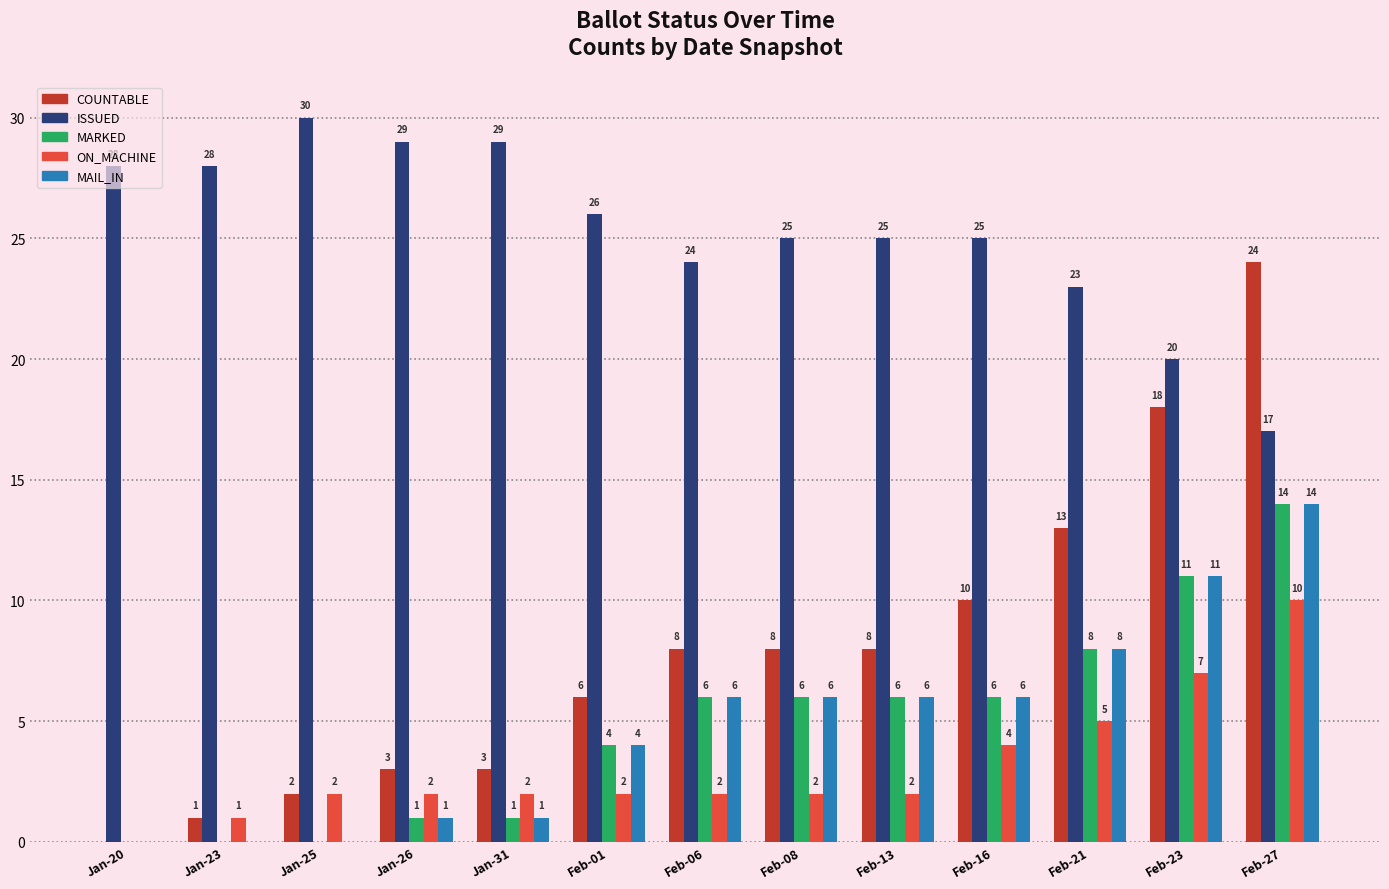

Reading left to right, transcribe all the data shown in this chart.

COUNTABLE: 0	1	2	3	3	6	8	8	8	10	13	18	24
ISSUED: 28	28	30	29	29	26	24	25	25	25	23	20	17
MARKED: 0	0	0	1	1	4	6	6	6	6	8	11	14
ON_MACHINE: 0	1	2	2	2	2	2	2	2	4	5	7	10
MAIL_IN: 0	0	0	1	1	4	6	6	6	6	8	11	14